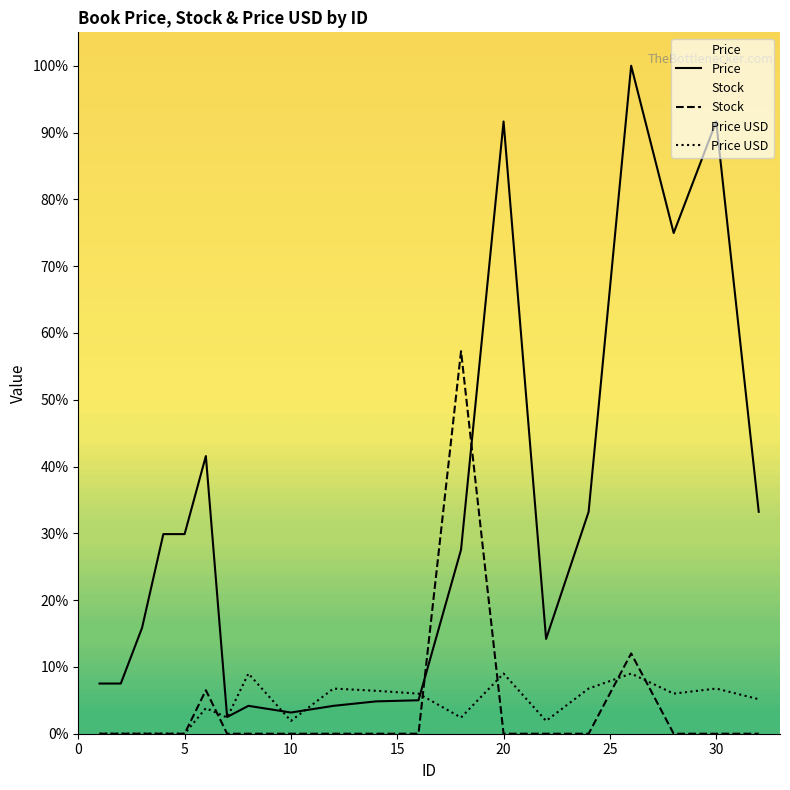

Where is the first local minimum for Price?

7